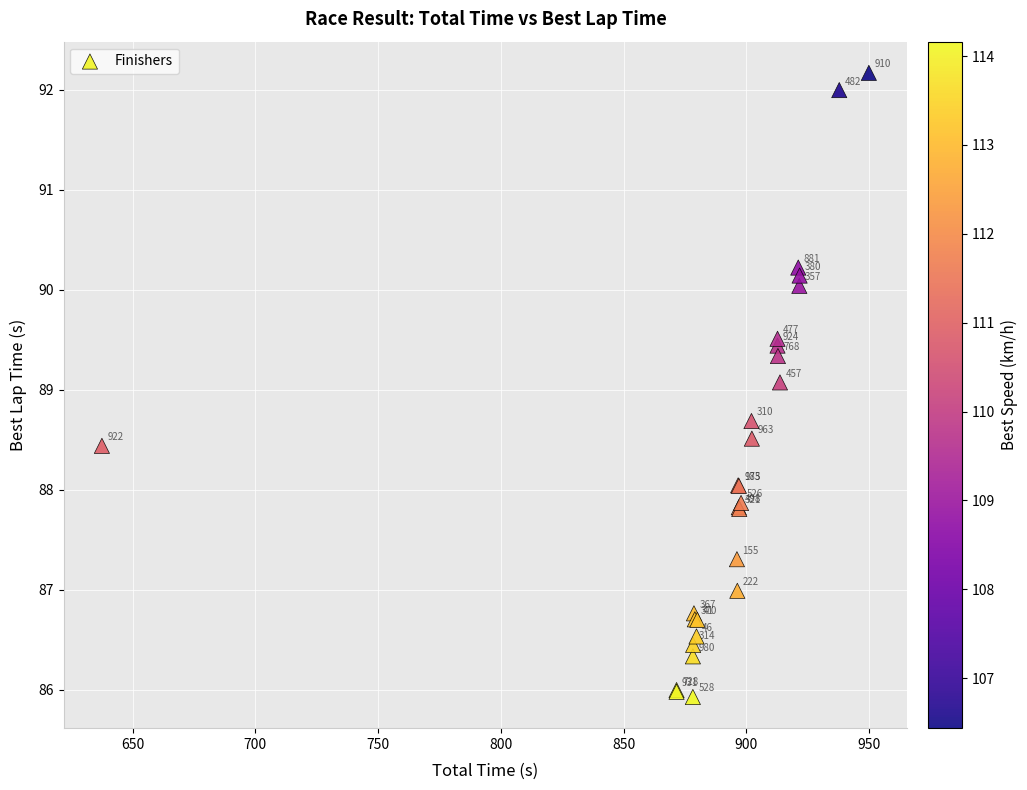

What Y value in the scatter plot is closest to 89?

89.1